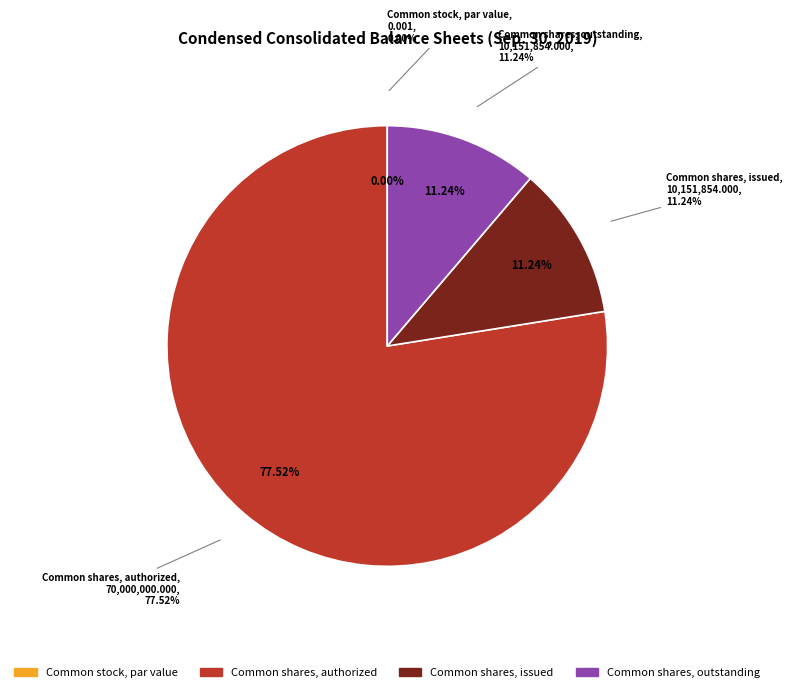

To the nearest percent, what portion does Common shares, authorized represent?

78%